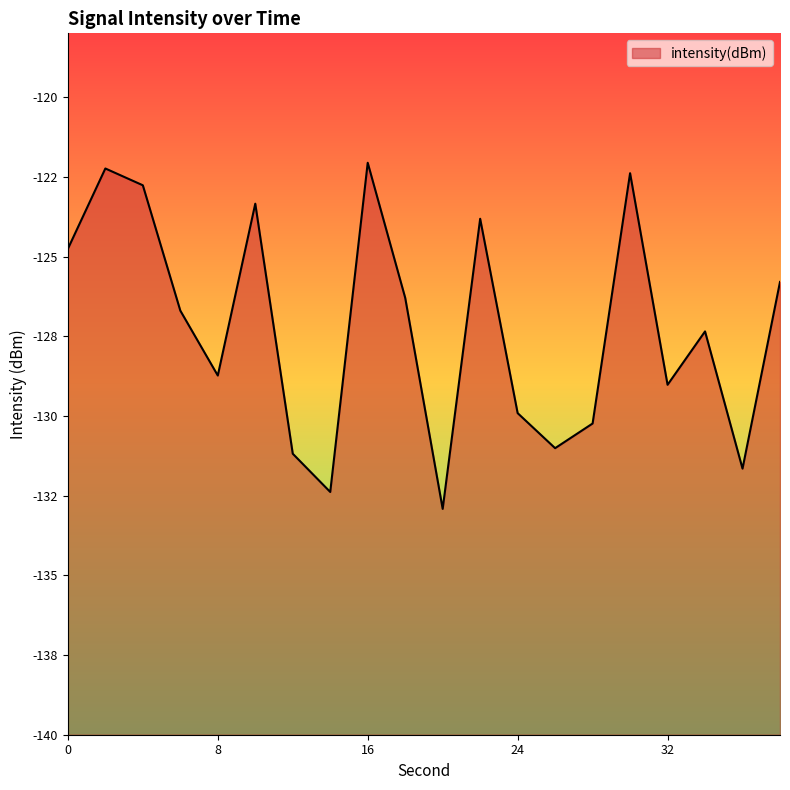

Rank the categories by value from lowest to highest.

20, 14, 36, 12, 26, 28, 24, 32, 8, 34, 6, 18, 38, 0, 22, 10, 4, 30, 2, 16